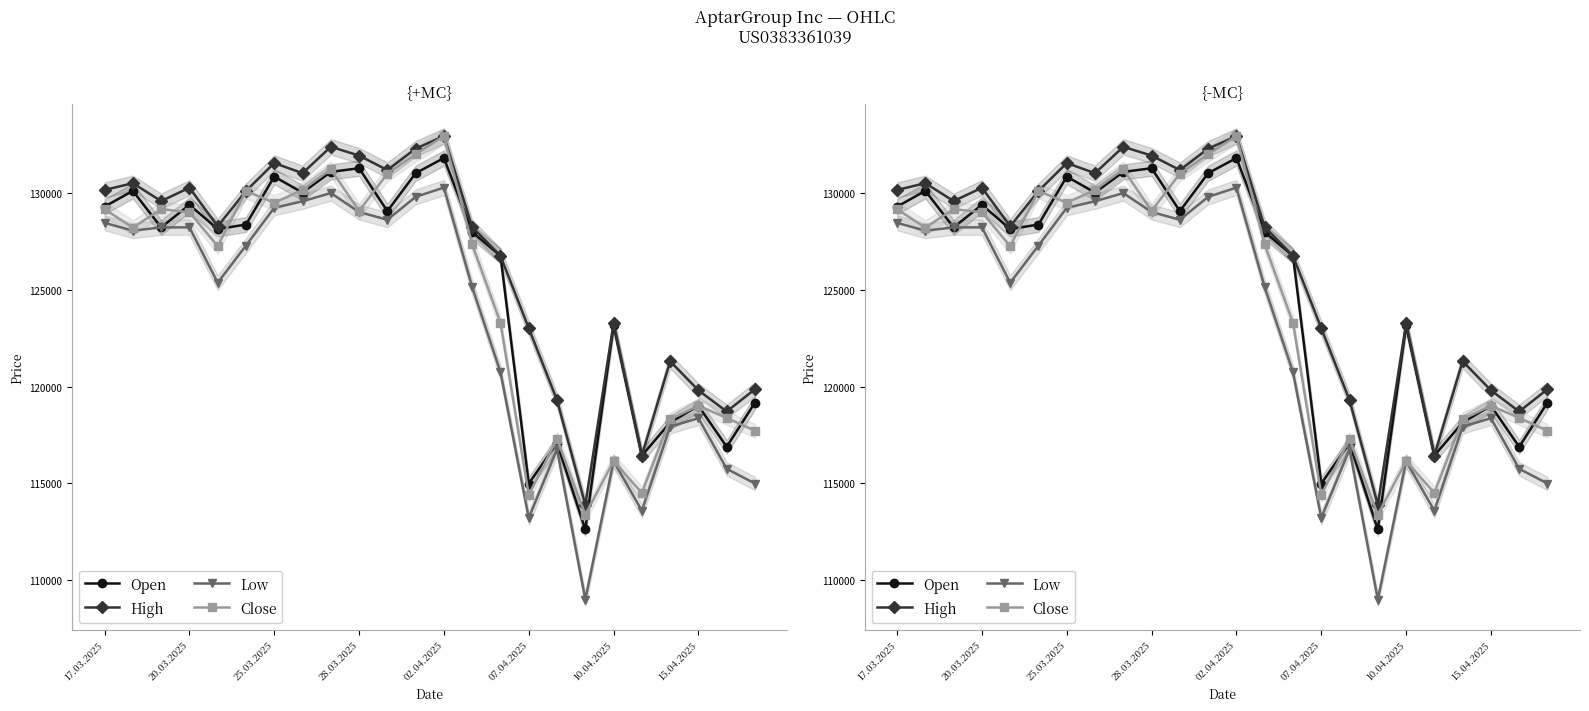

What is the difference between the maximum and second lowest values in the Close series?

18524